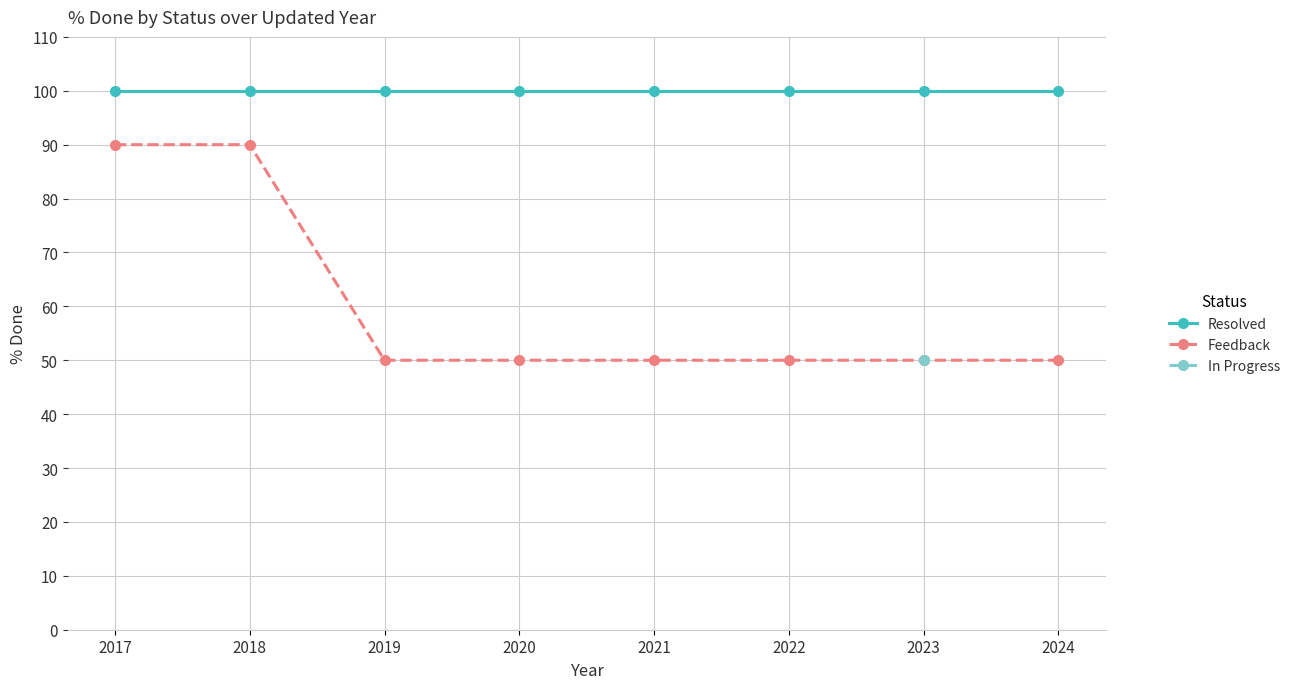

What are all the series names shown in the legend?

Resolved, Feedback, In Progress